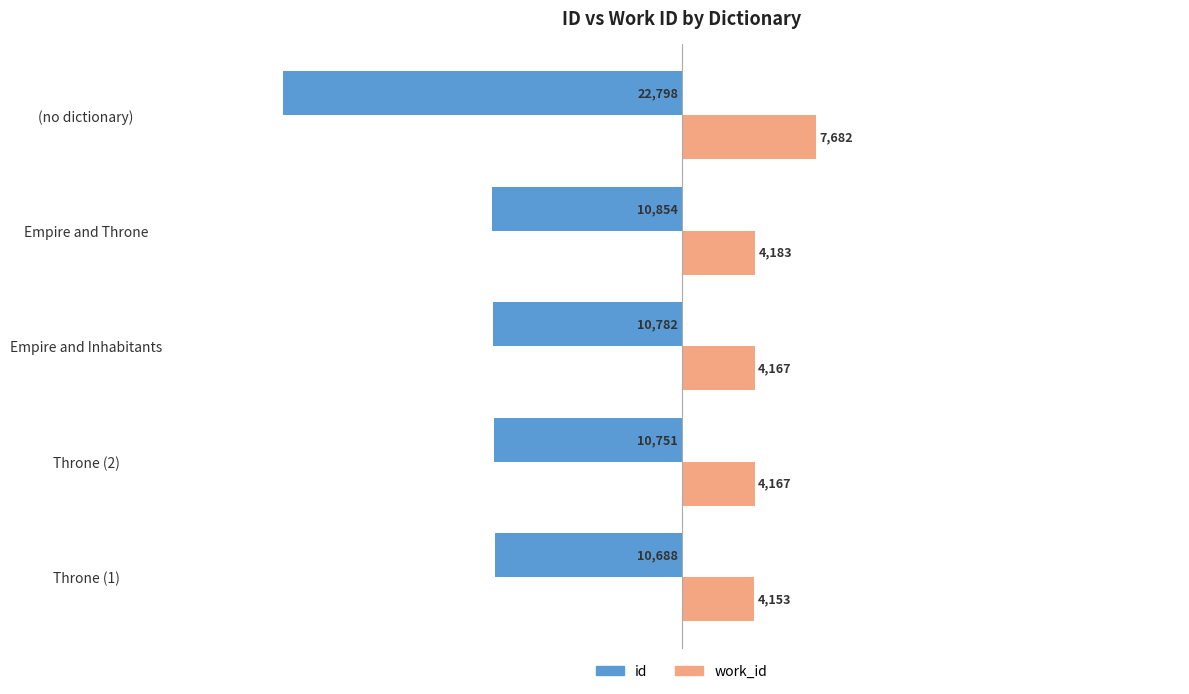

What is the difference between the highest and lowest values at Empire and Throne?

15037